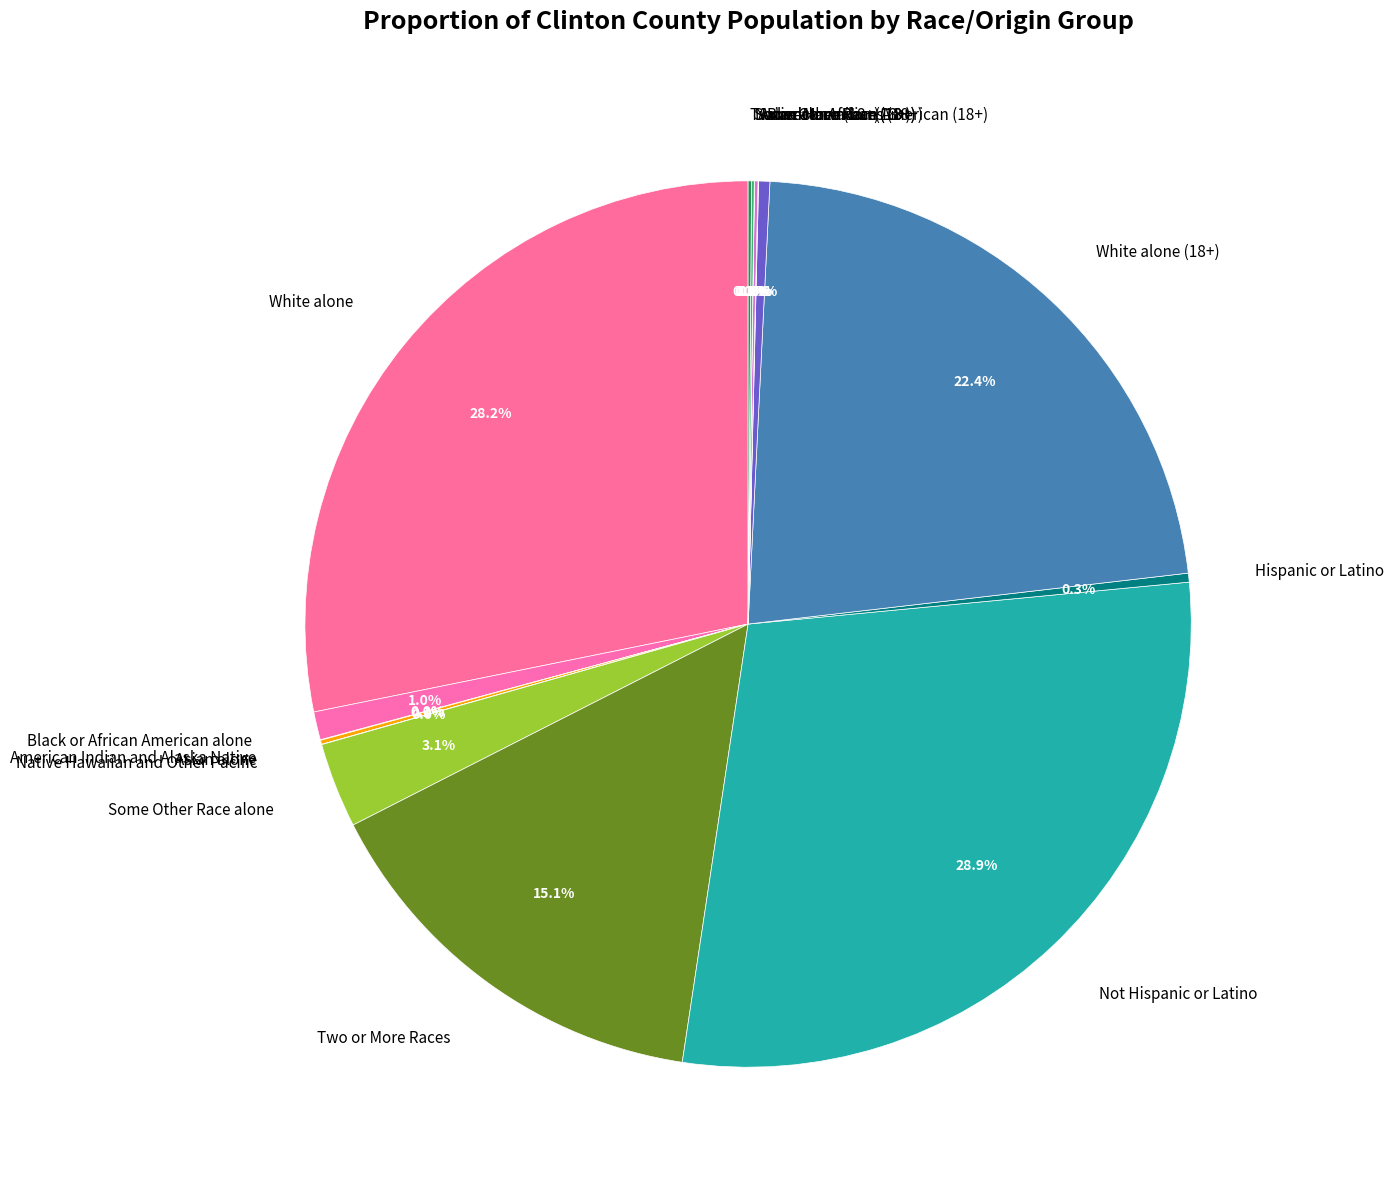

Which slice is the largest?

Not Hispanic or Latino